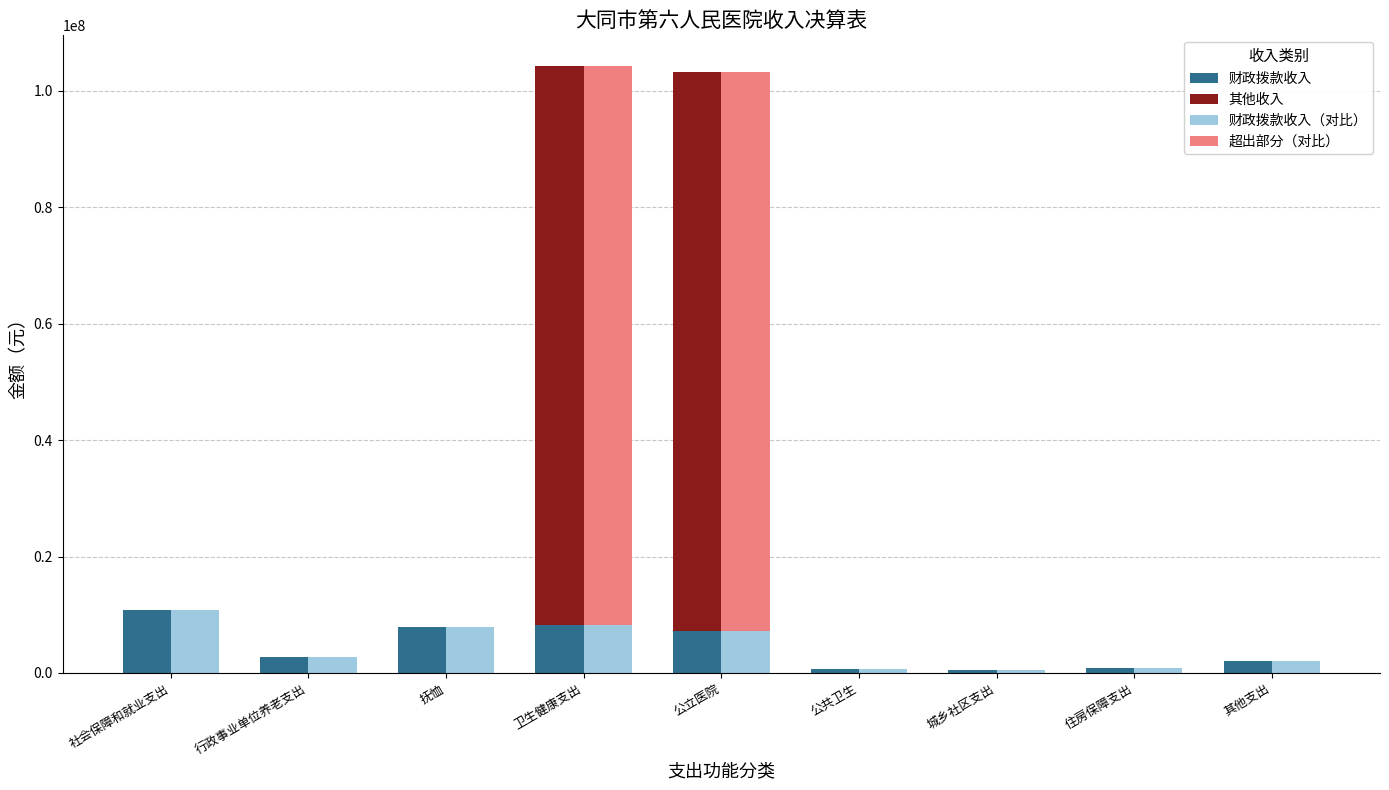

Which series has the largest total across all categories?

其他收入